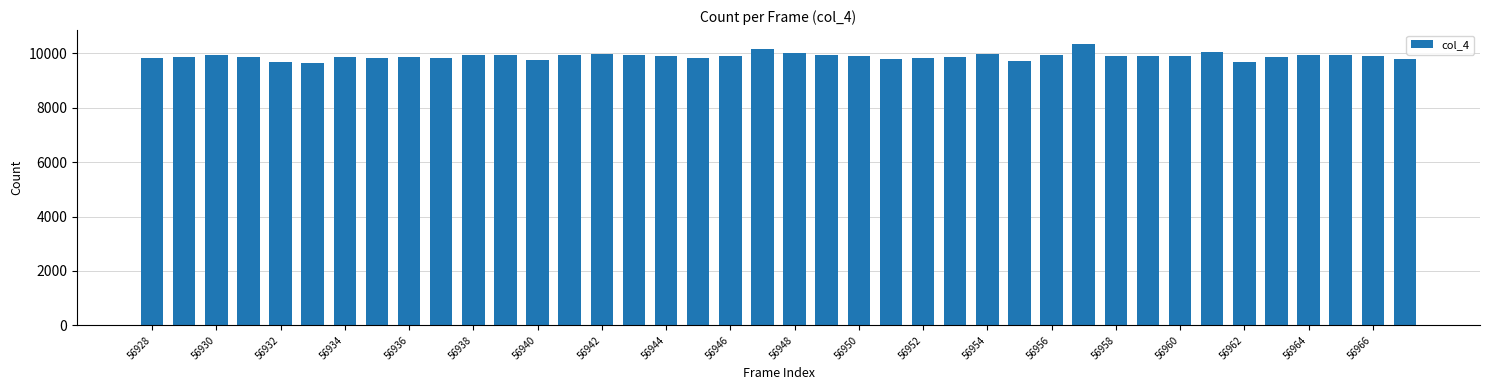

What is the value of the 29th bar from the left?

9955